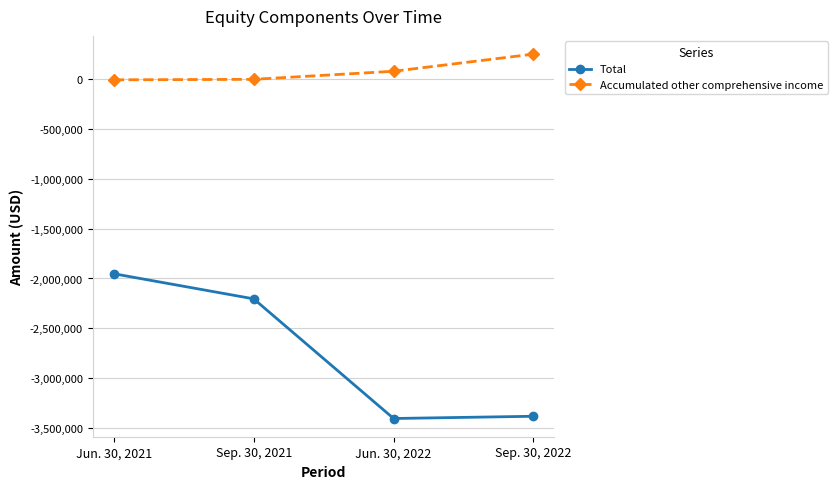

Is it true that Total equals -886763 at Jun. 30, 2021?

False